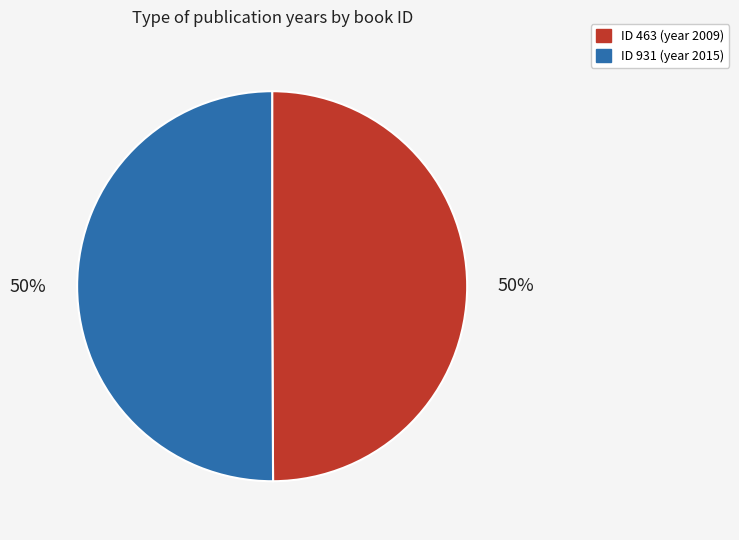

To the nearest percent, what is the average slice percentage?

50%